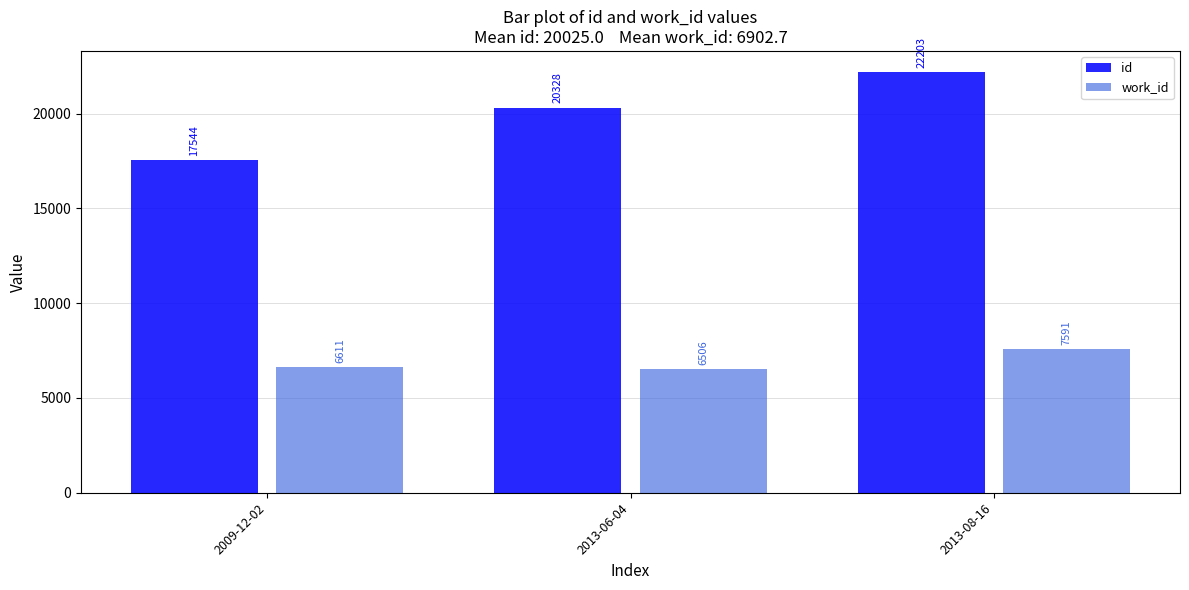

Does the chart contain any negative values?

No